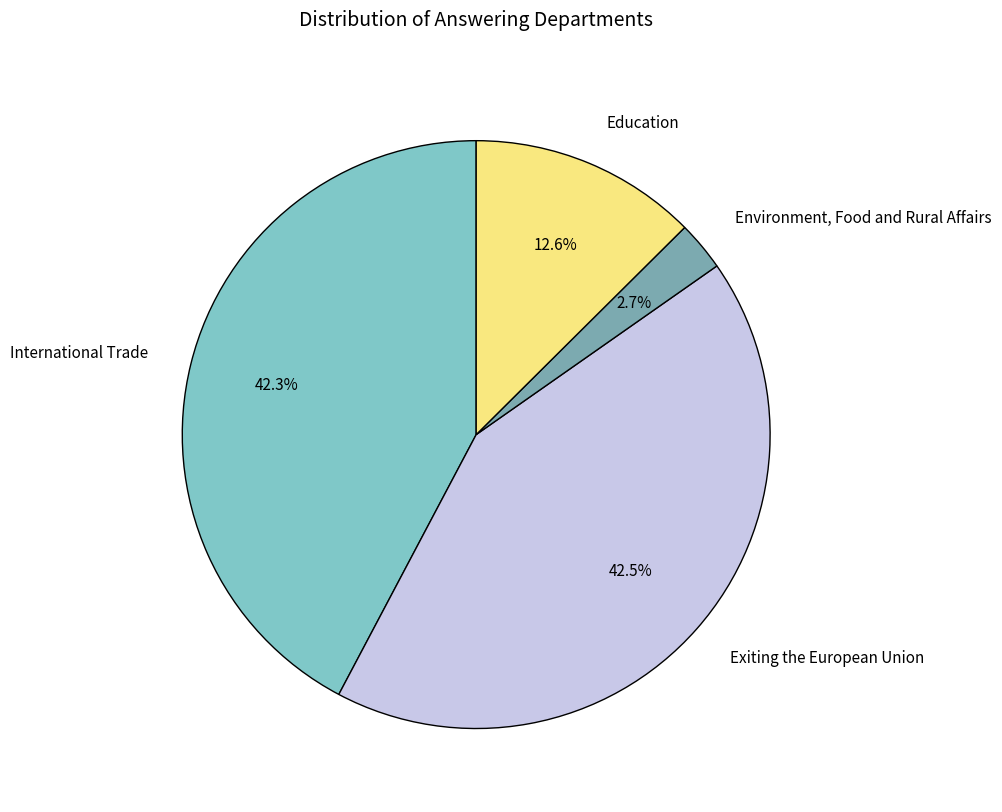

The Environment, Food and Rural Affairs slice represents 3% of the pie. True or false?

True